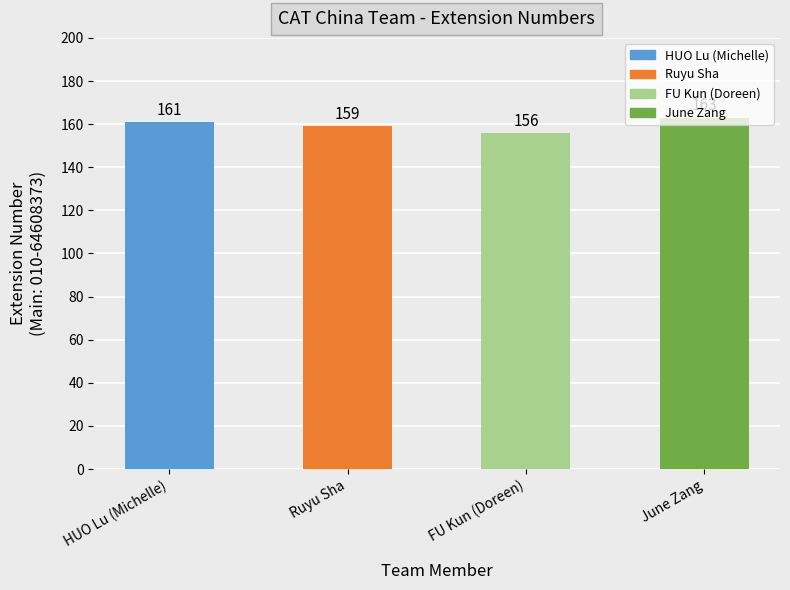

Approximately how many times larger is the value at Ruyu Sha compared to HUO Lu (Michelle)?

1.0